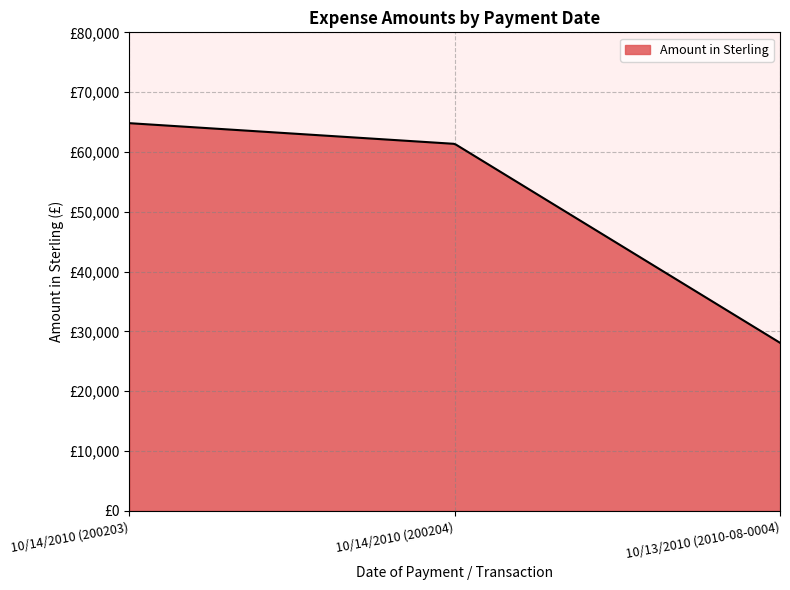

What is the sum of all values?

154268.3